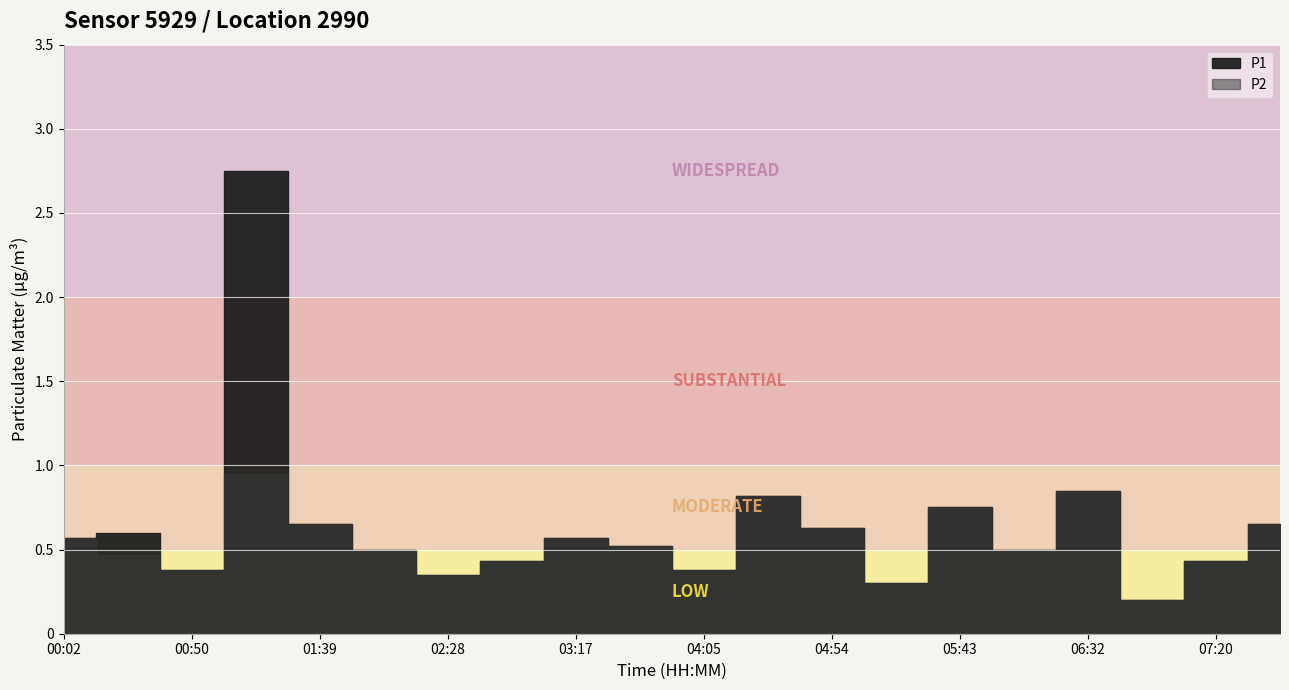

Reading left to right, what are all the values shown in this chart?

P1: 00:02=0.6	00:26=0.6	00:50=0.4	01:15=2.8	01:39=0.7	02:03=0.5	02:28=0.3	02:52=0.4	03:17=0.6	03:41=0.5	04:05=0.4	04:30=0.8	04:54=0.6	05:18=0.3	05:43=0.8	06:07=0.5	06:32=0.8	06:56=0.2	07:20=0.4	07:45=0.7
P2: 00:02=0.6	00:26=0.5	00:50=0.4	01:15=0.9	01:39=0.7	02:03=0.5	02:28=0.3	02:52=0.4	03:17=0.6	03:41=0.5	04:05=0.4	04:30=0.8	04:54=0.6	05:18=0.3	05:43=0.8	06:07=0.5	06:32=0.8	06:56=0.2	07:20=0.4	07:45=0.7